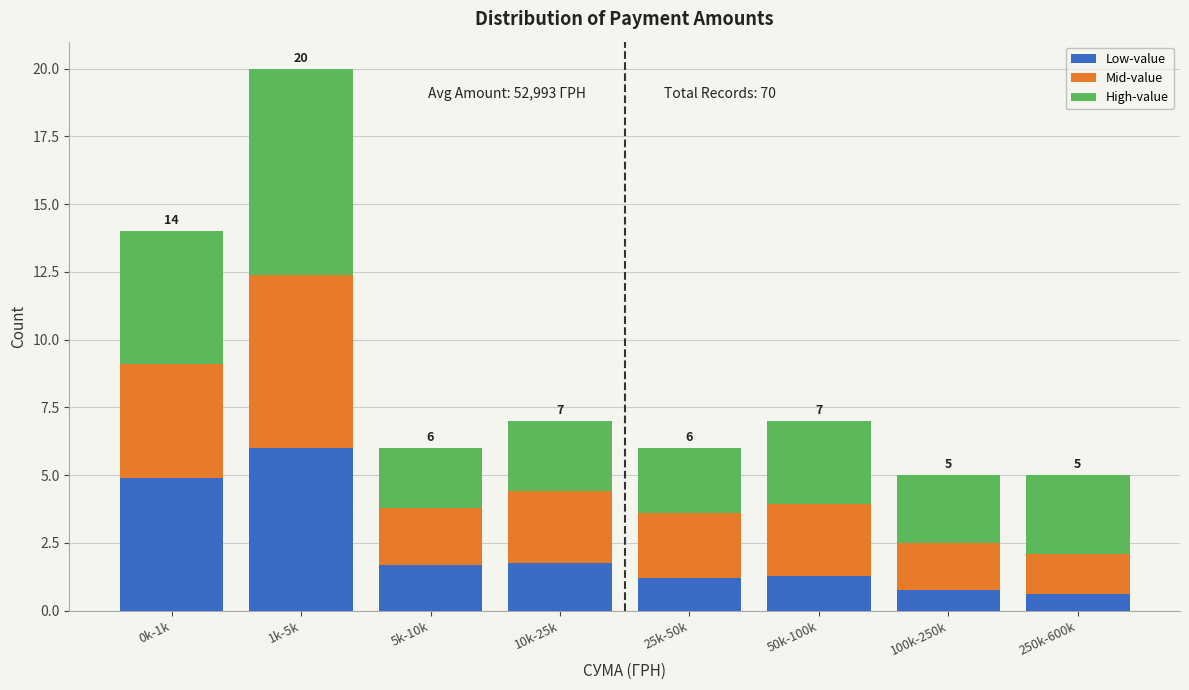

Which category has the highest value in the Low-value series?

1k-5k